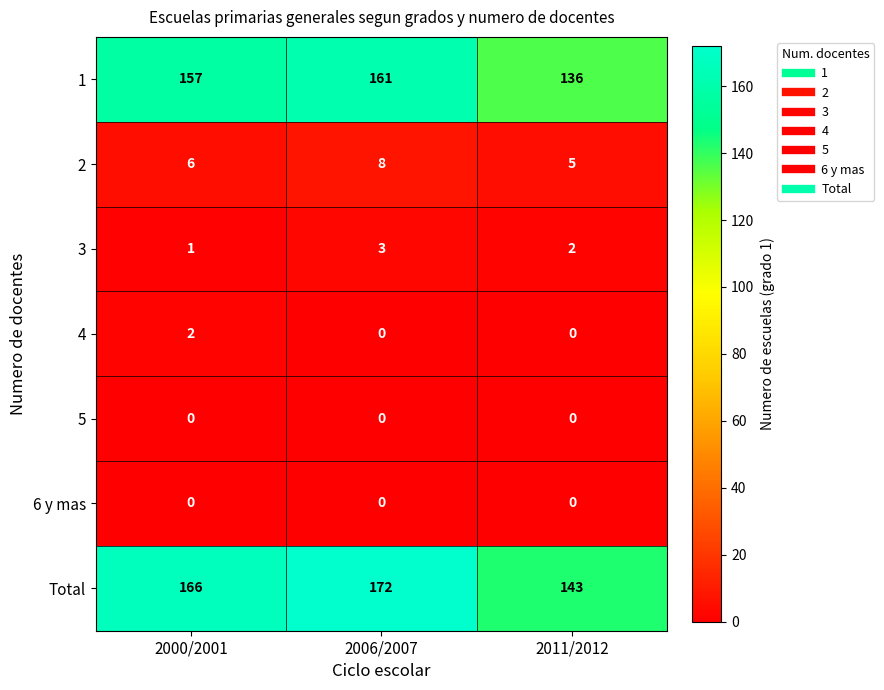

The 4 series shows -1 at 2006/2007. True or false?

False